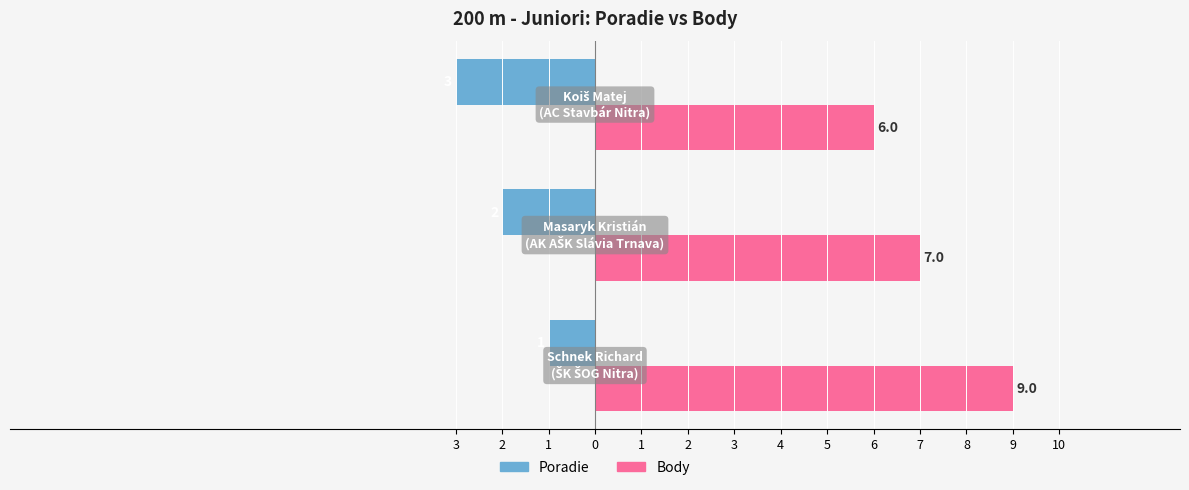

Reading left to right, extract all data points from this chart.

Poradie: 3=-1	2=-2	1=-3
Body: 3=9	2=7	1=6